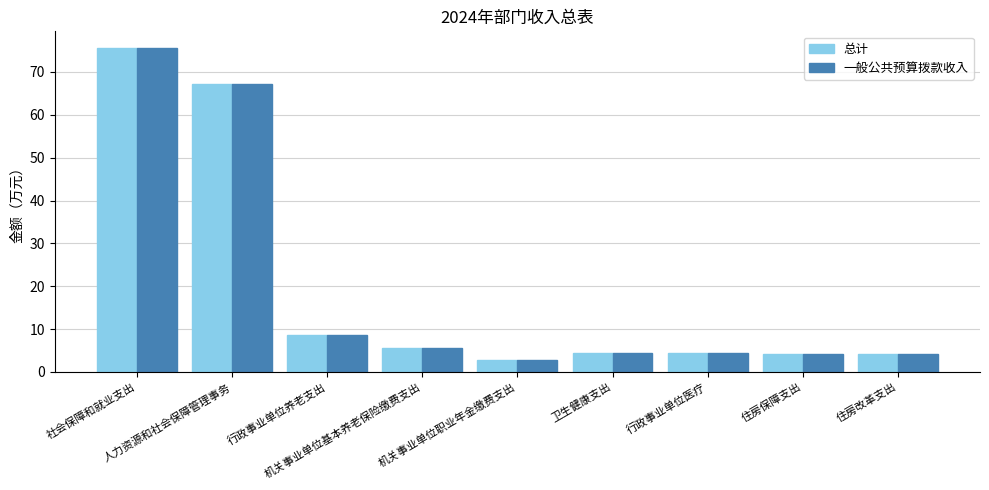

What is the difference between the maximum and minimum values in the 总计 series?

72.9